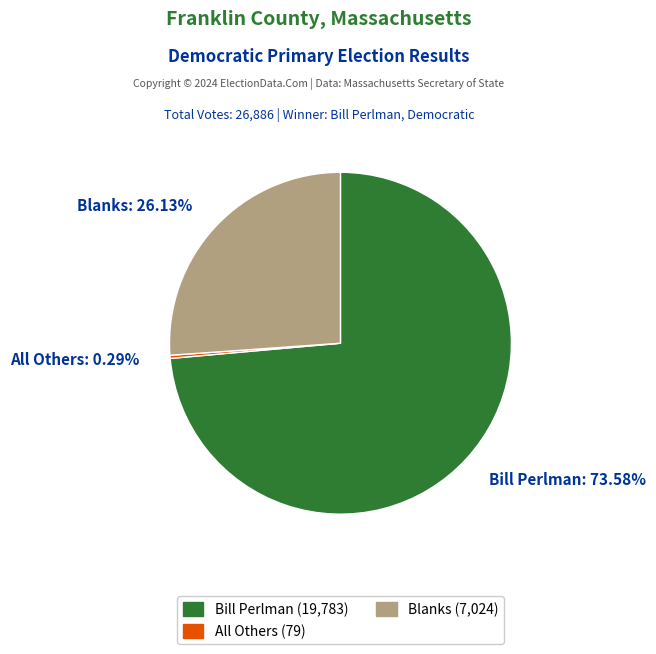

Which category has the biggest portion of the pie?

Bill Perlman (Democratic)